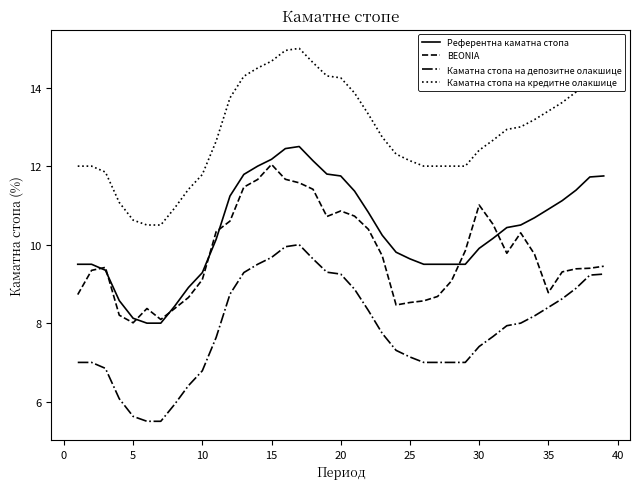

Rank the series by their maximum value, from lowest to highest.

Каматна стопа на депозитне олакшице, BEONIA, Референтна каматна стопа, Каматна стопа на кредитне олакшице